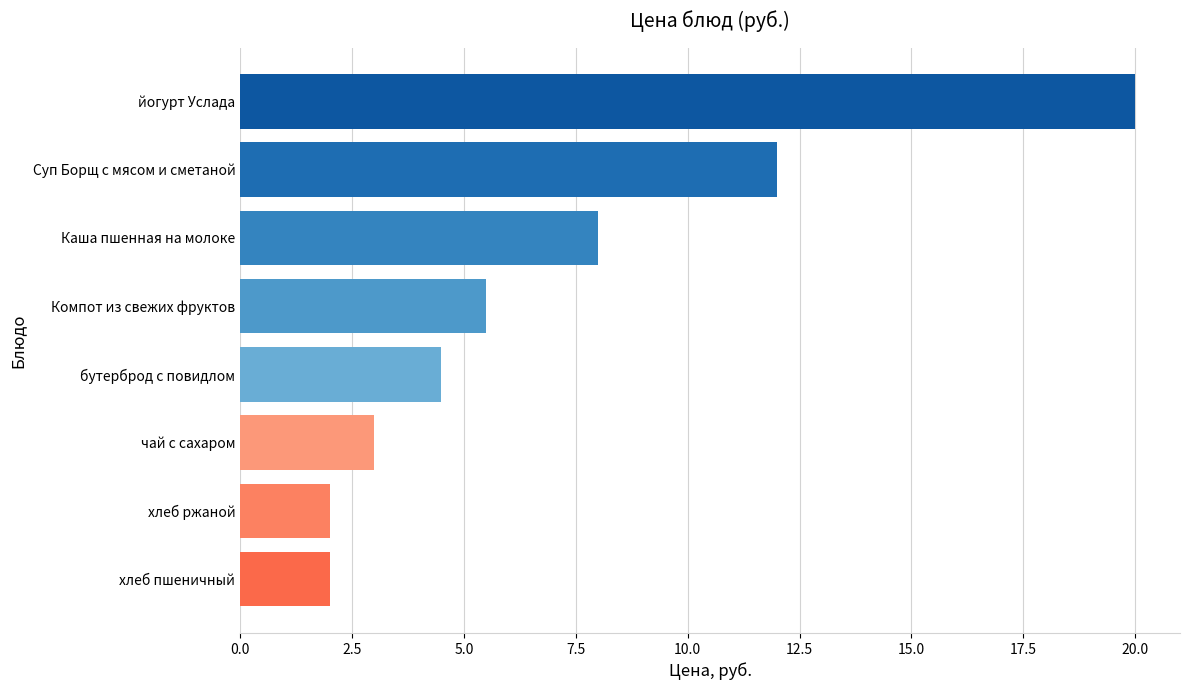

Are the bars grouped side by side (vs. stacked)?

No